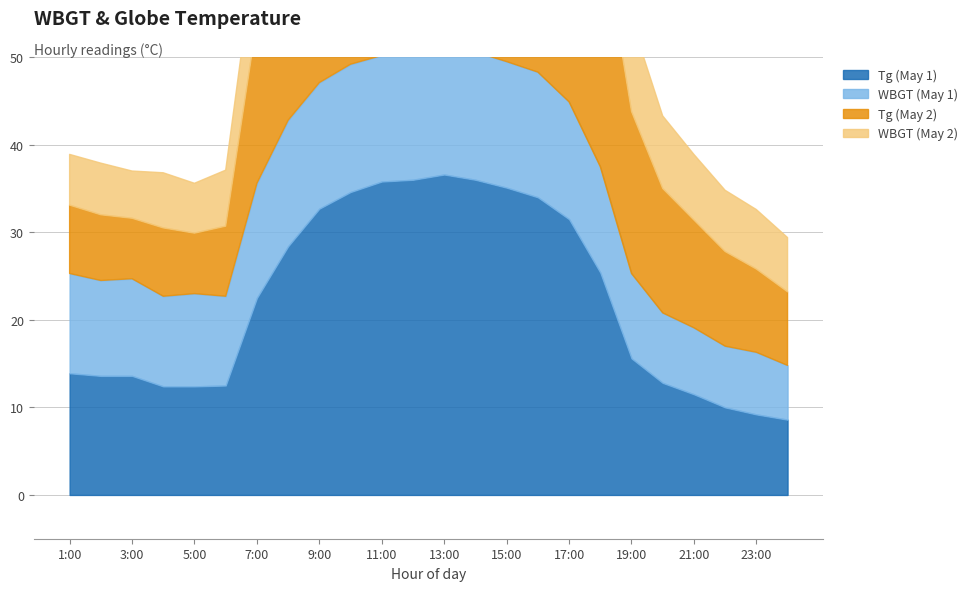

Rank the series at 23:00 from highest to lowest value.

Tg (May 2), Tg (May 1), WBGT (May 1), WBGT (May 2)